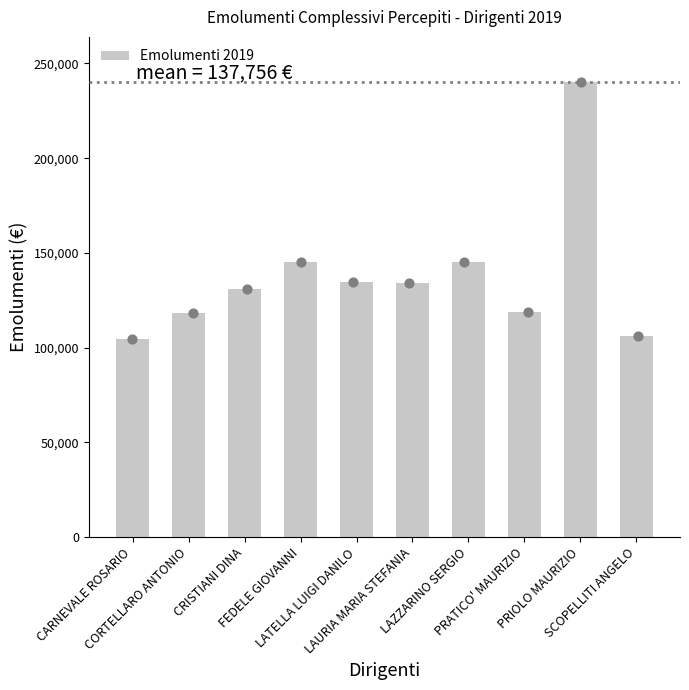

What is the ratio of the value at FEDELE GIOVANNI to the value at PRATICO' MAURIZIO?

1.2